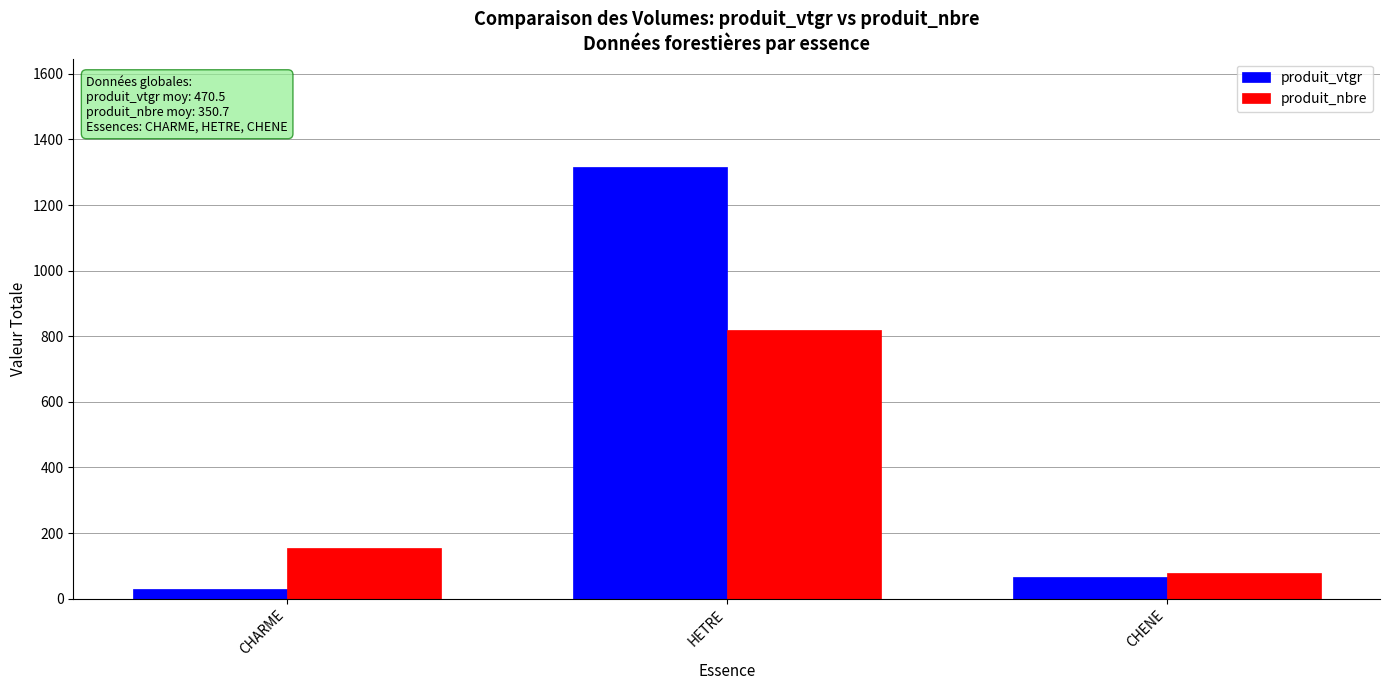

Reading left to right, list all the values displayed in this chart.

produit_vtgr: 28.5	1317.3	65.7
produit_nbre: 155.0	820.0	77.0